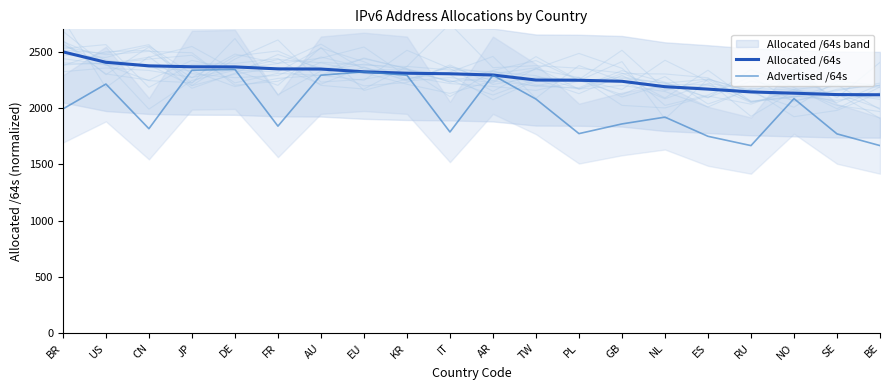

True or false: Allocated /64s has more than 2 points higher than both neighbors.

False